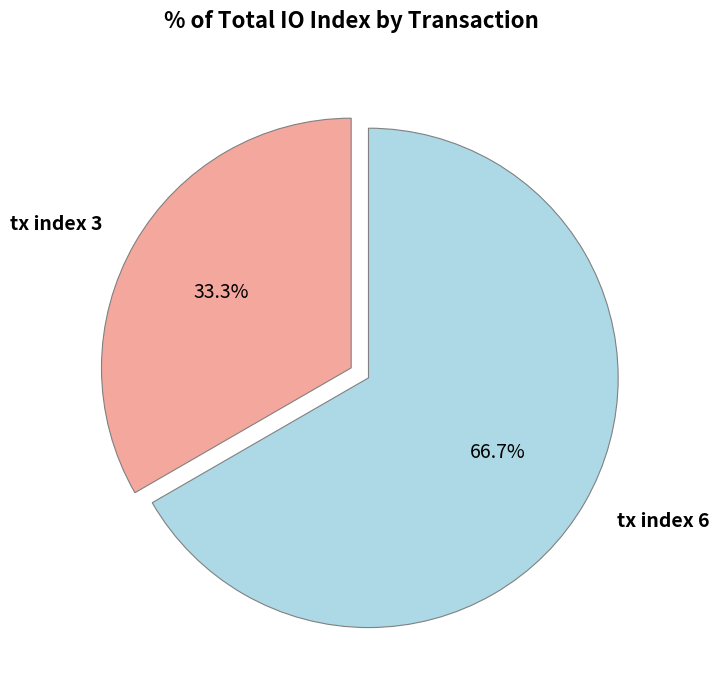

What portion of the pie excludes tx index 6?

33.3%